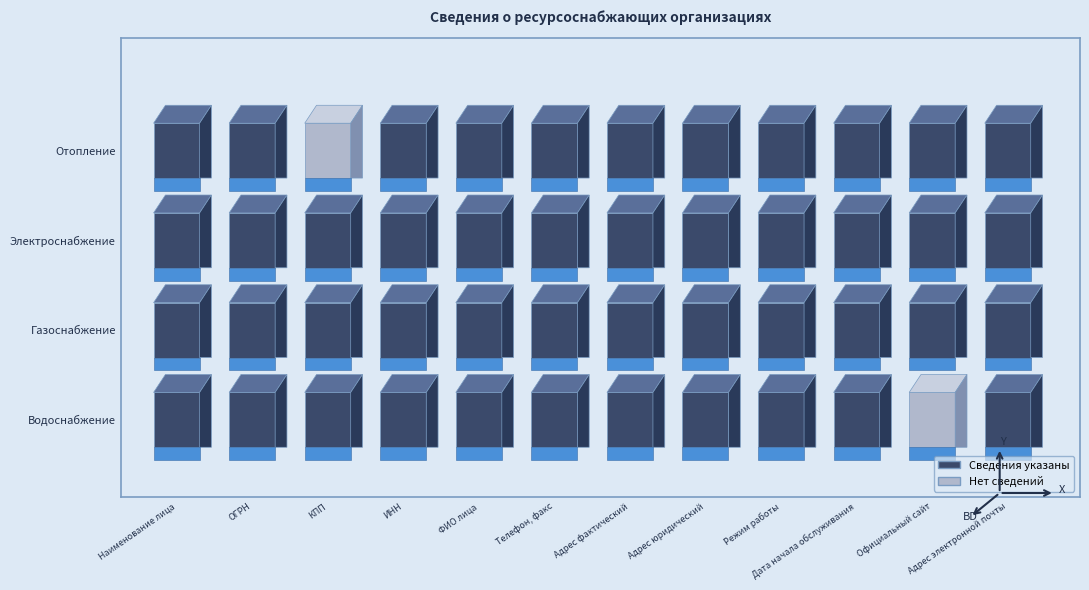

At which category is the sum across all series the highest?

Наименование лица